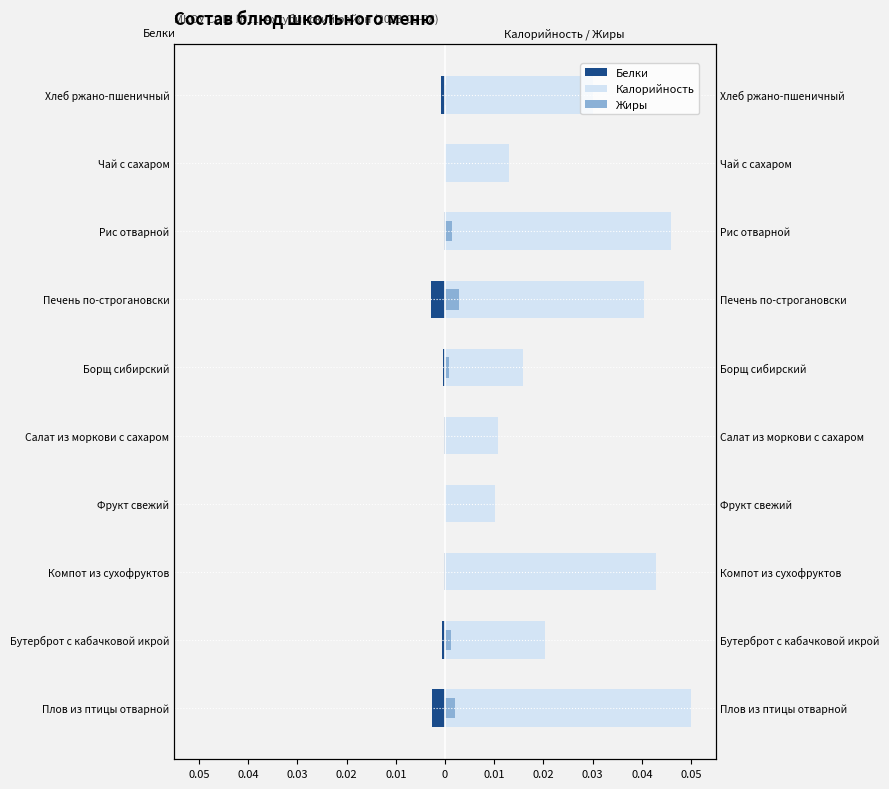

What is the greatest value displayed?

0.1